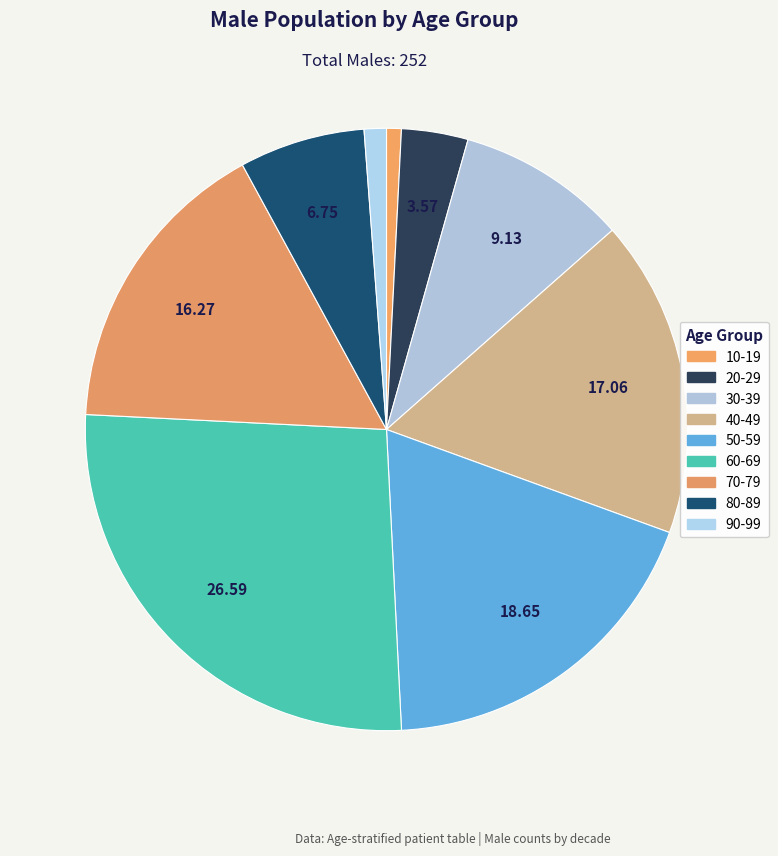

Count the number of slices in the pie.

9